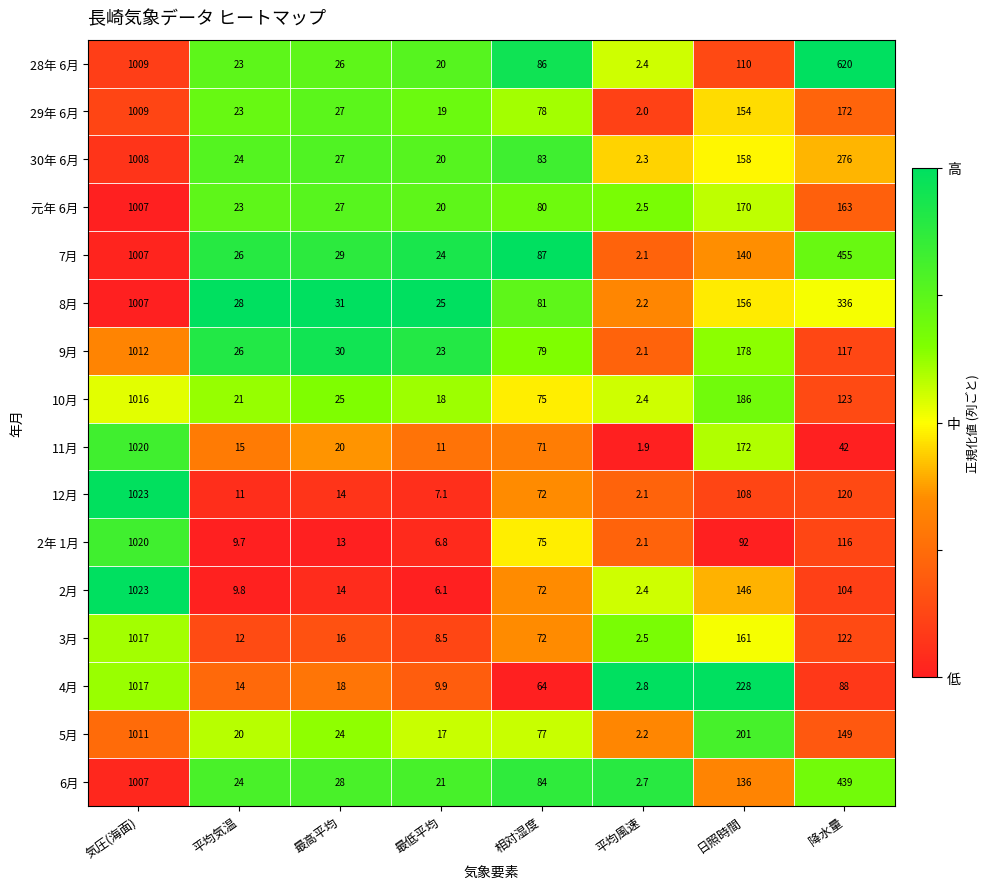

Which category has the highest value across all series?

気圧(海面)